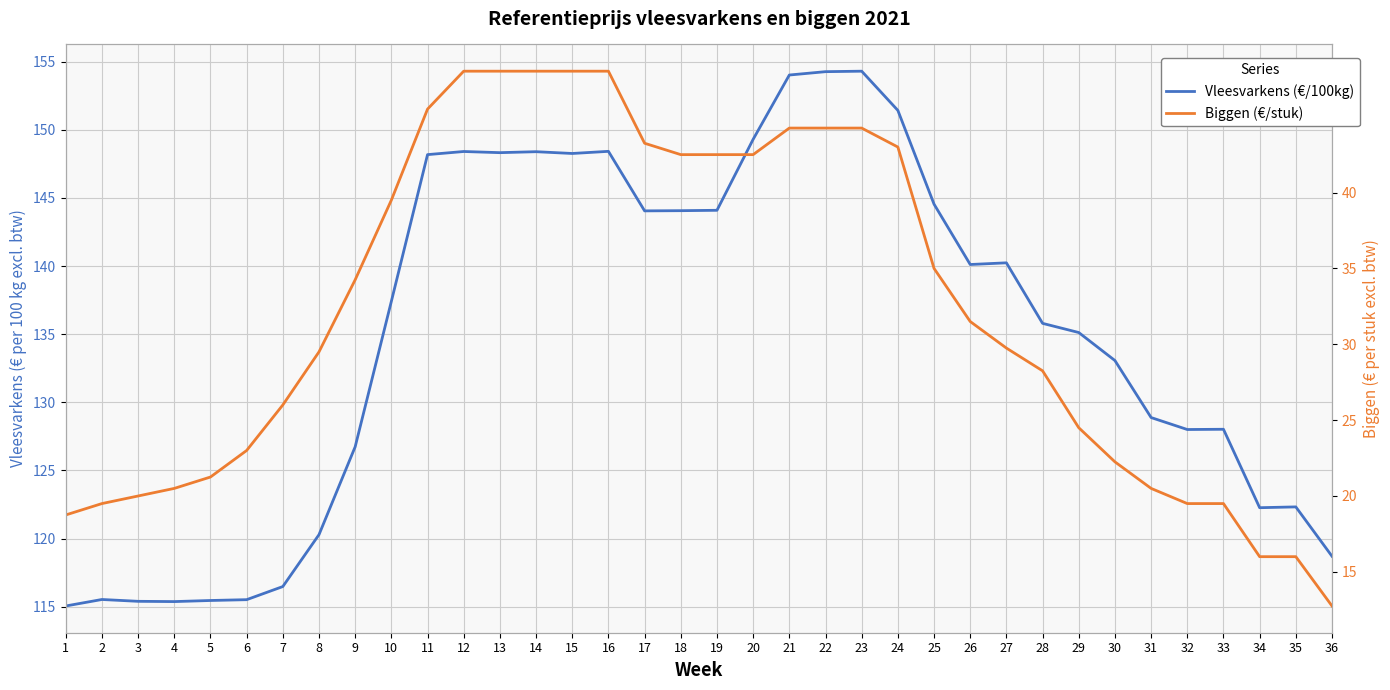

What is the average value of the Vleesvarkens (€/100kg) series?

134.9